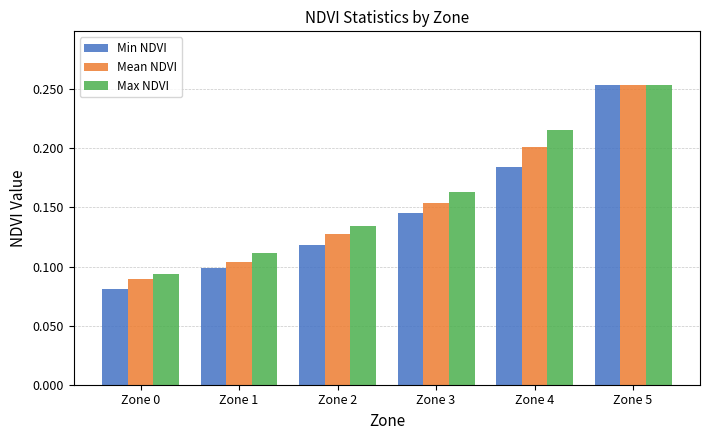

What is the sum of all Mean NDVI values?

0.9